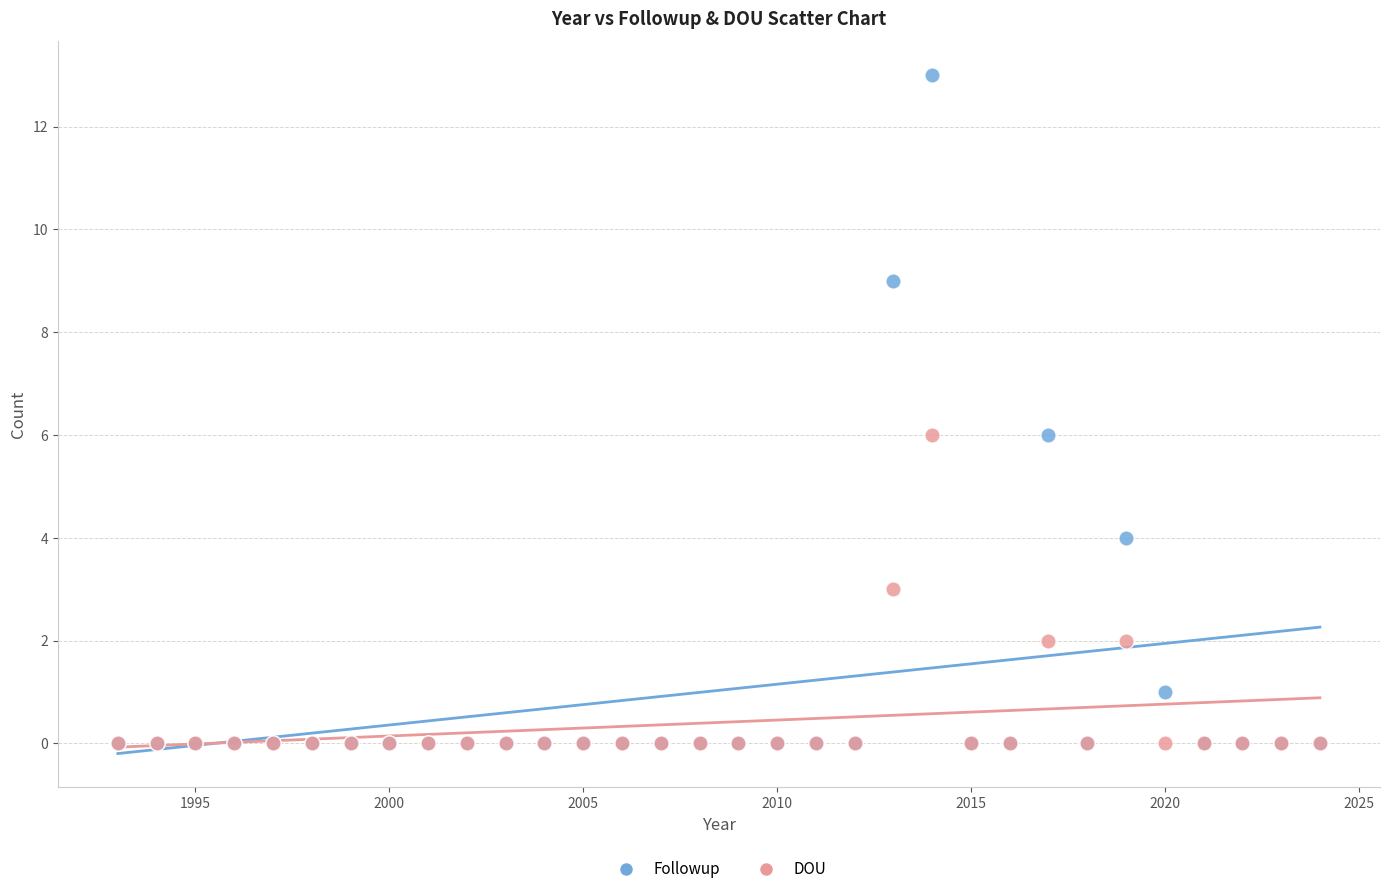

Which series has the widest spread of Y values?

Followup